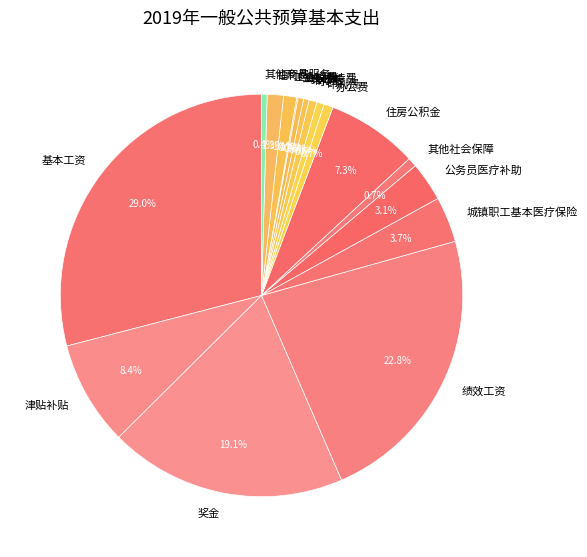

Which slice is the largest?

基本工资